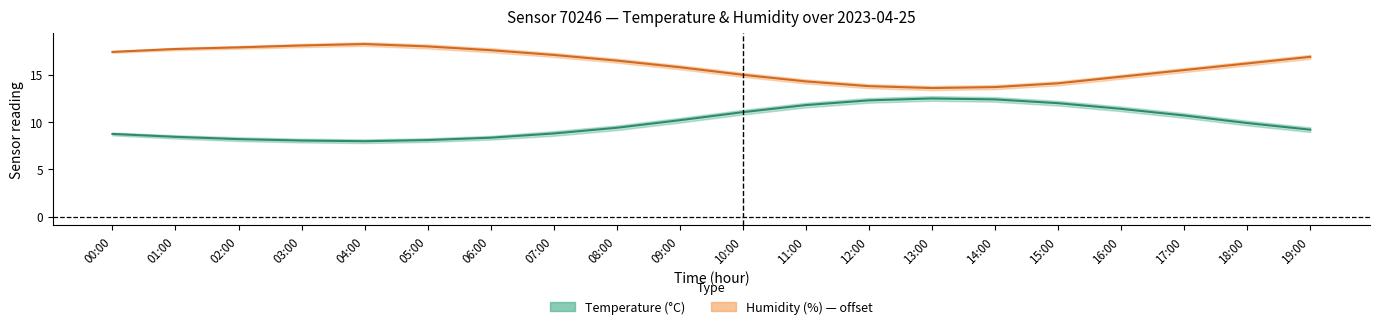

What is the total value across all series at 00:00?

26.2